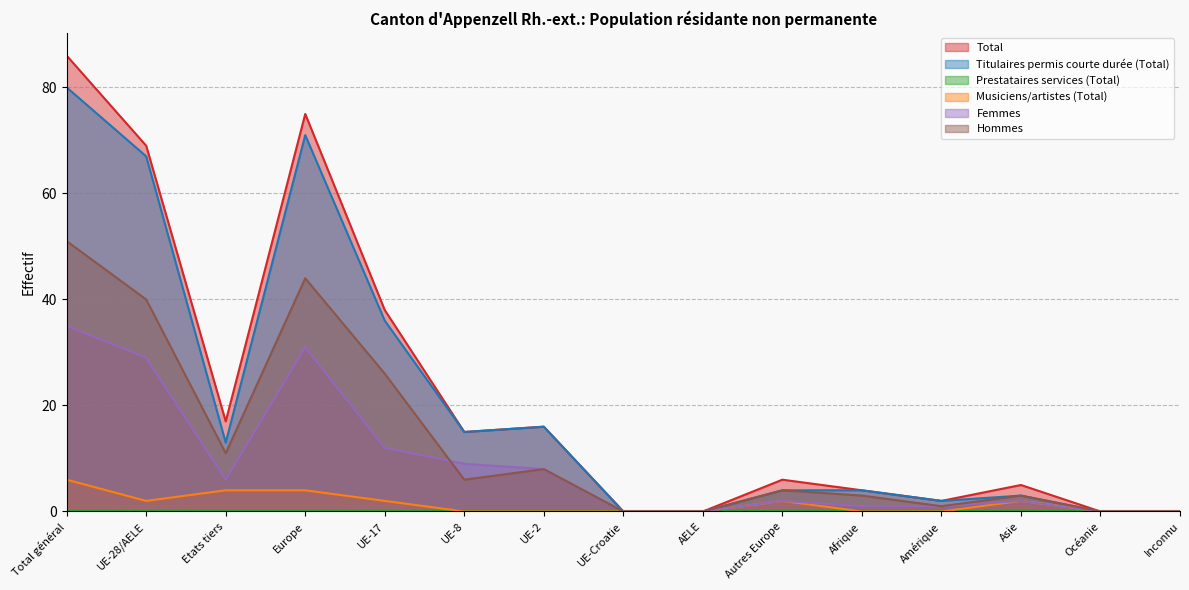

Between Asie and Océanie, which is larger?

Asie